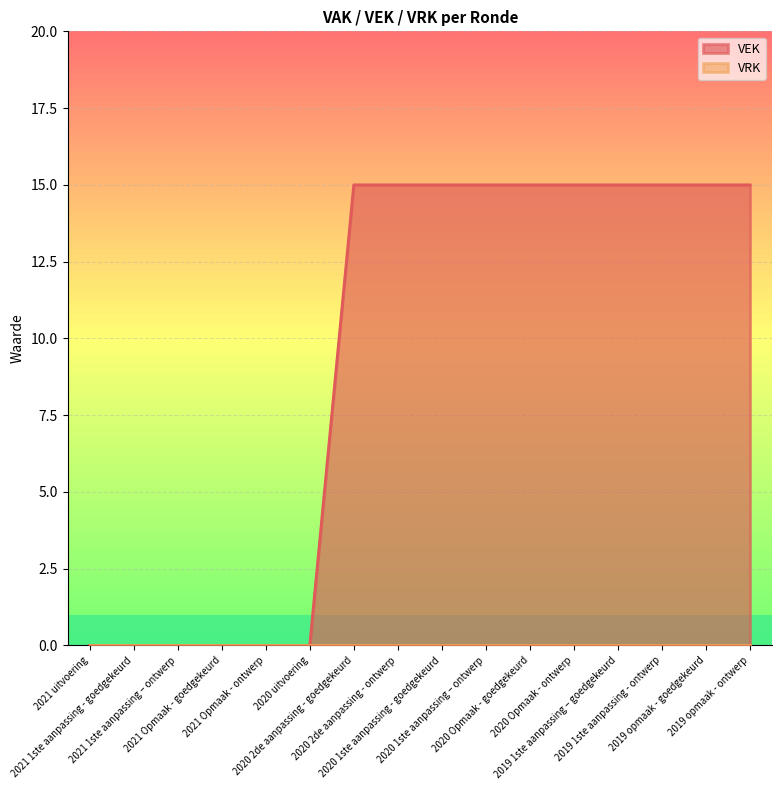

What is the difference between the second highest and second lowest values?

15